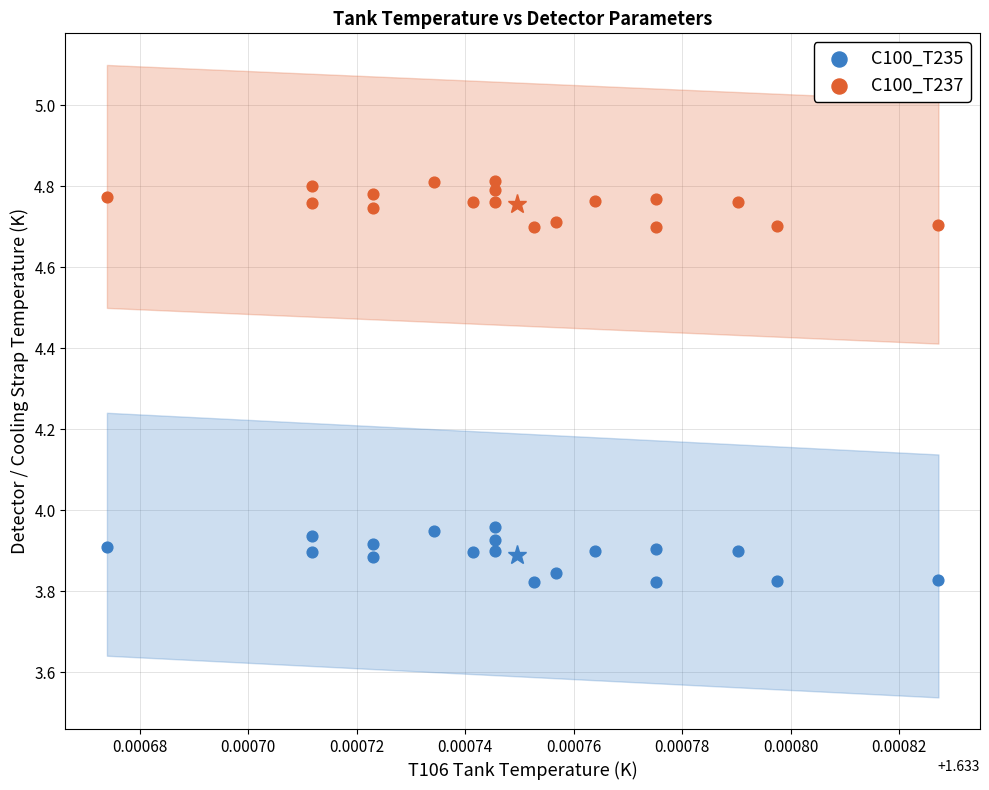

Which series reaches the maximum Y coordinate?

C100_T237